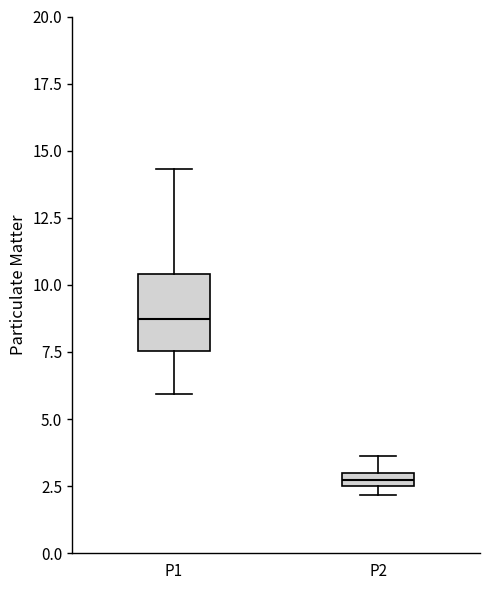

Which box has the highest median line?

P1